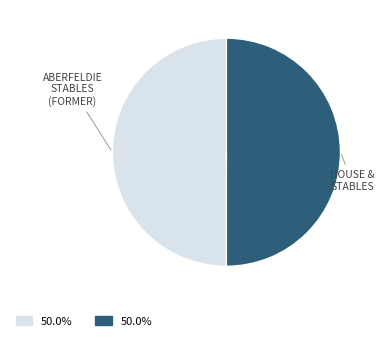

How many segments does this pie chart have?

2